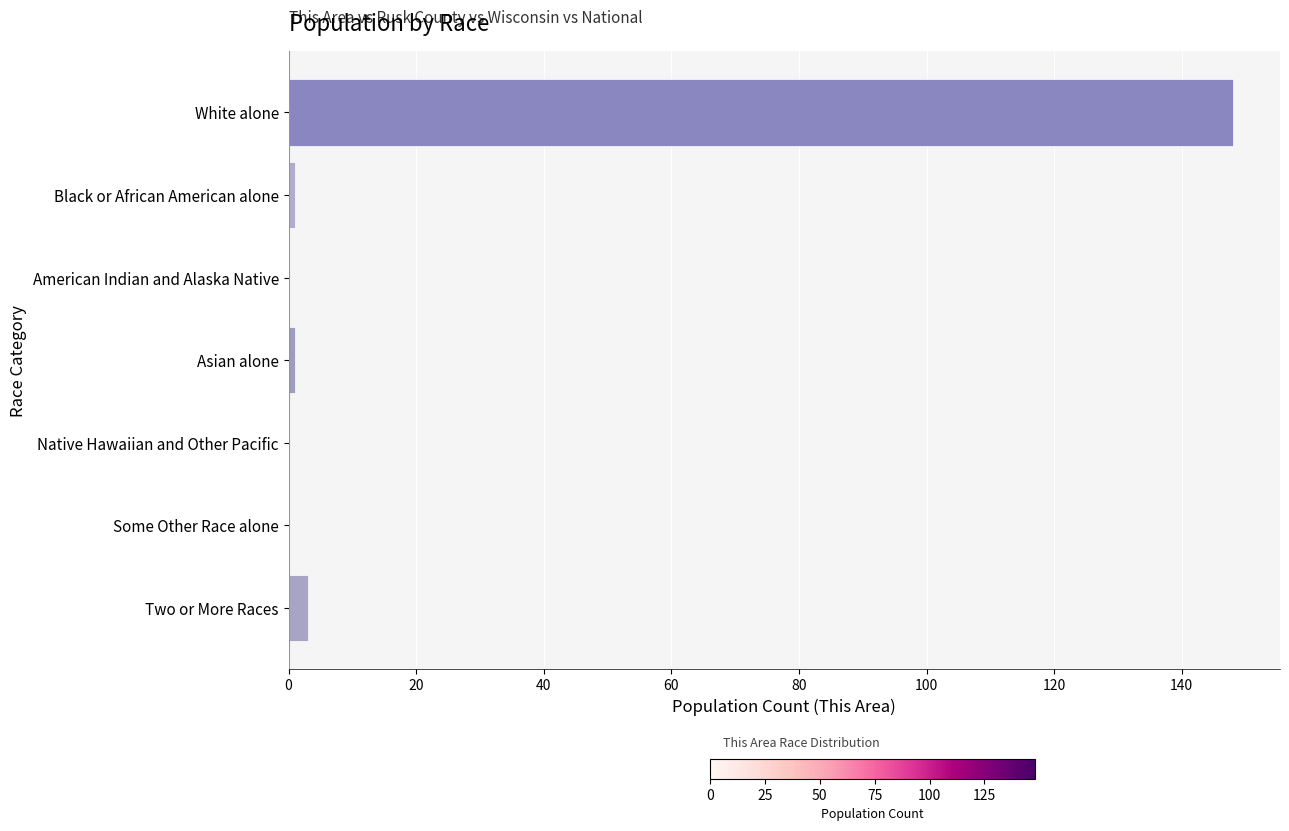

What is the sum of all values?

153